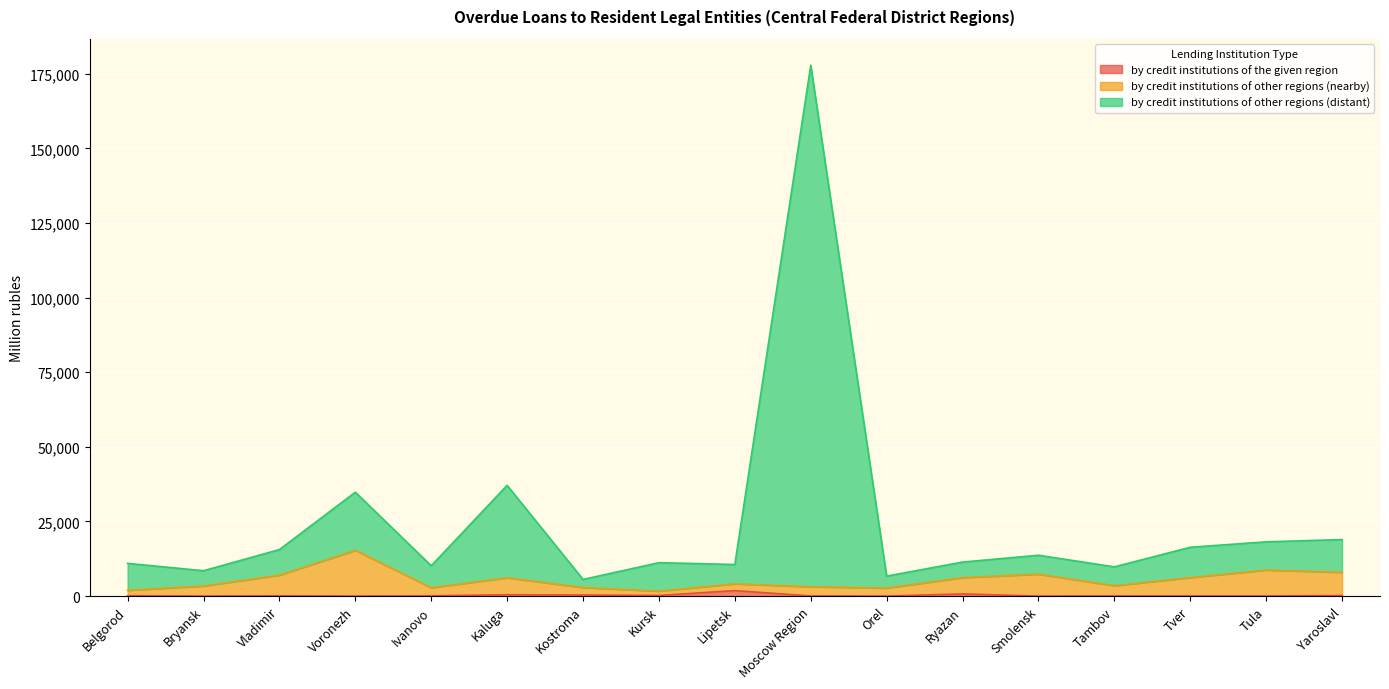

True or false: by credit institutions of the given region and by credit institutions of other regions (nearby) intersect in this chart.

False